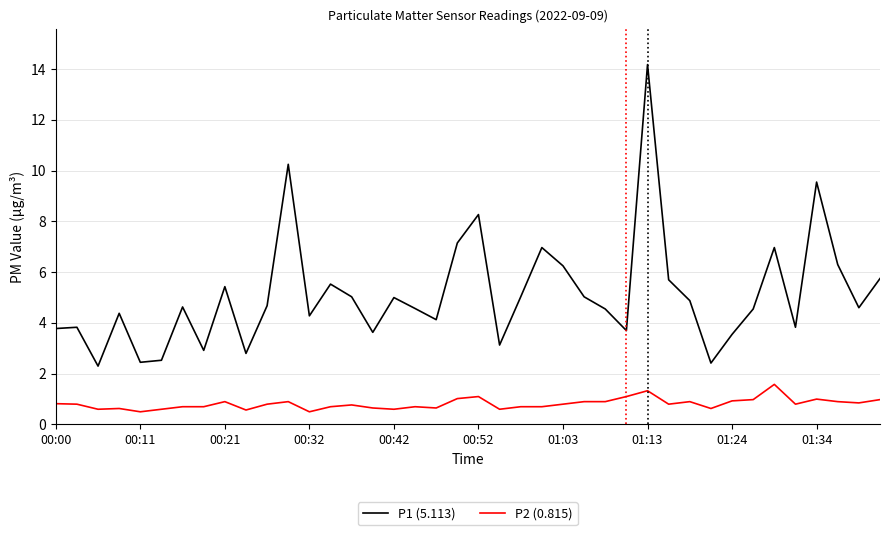

Which series has the largest total across all categories?

P1 (5.113)